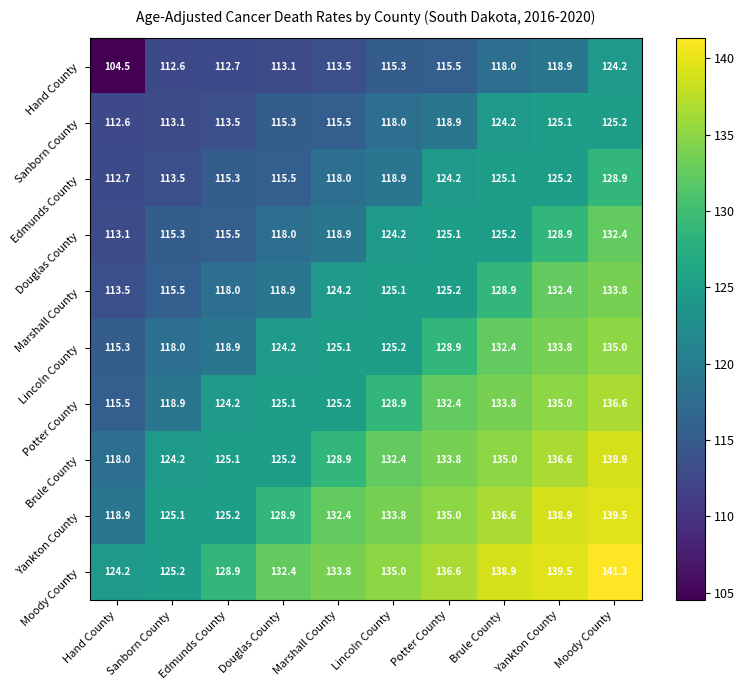

True or false: Edmunds County has a value of 164.3 at Sanborn County.

False